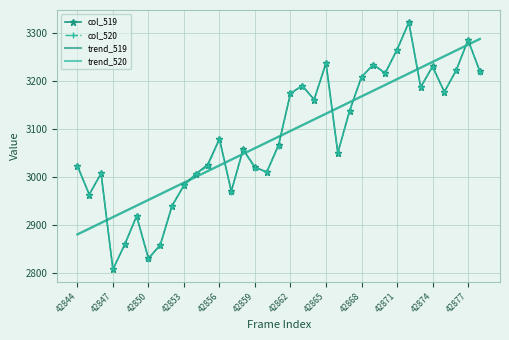

What is the sum of all col_519 values?

107972.0